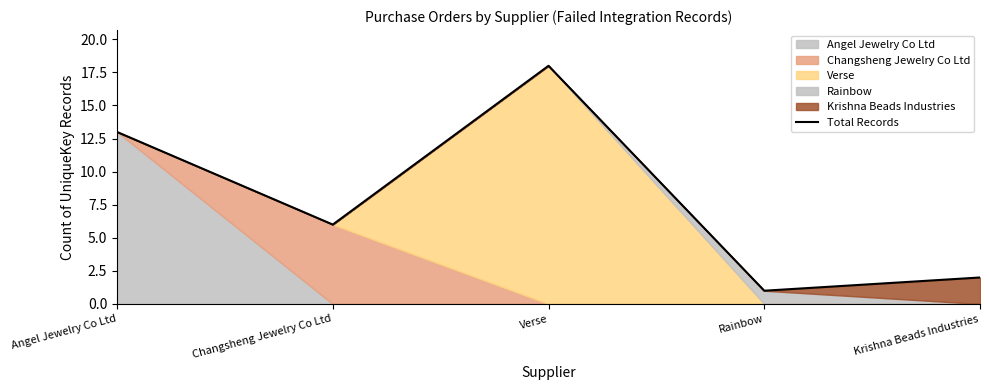

True or false: the data shows 6 at Changsheng Jewelry Co Ltd.

True